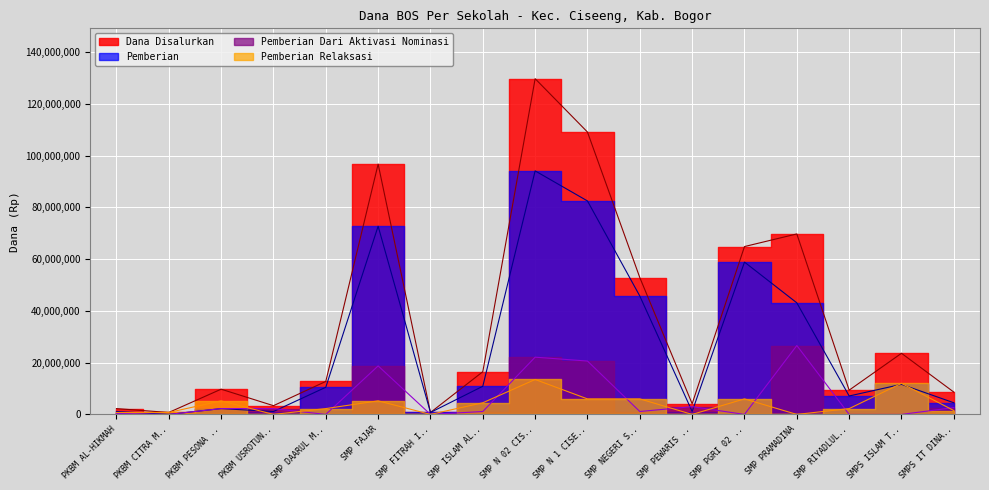

True or false: Pemberian Relaksasi has more than 0 points higher than both neighbors.

True